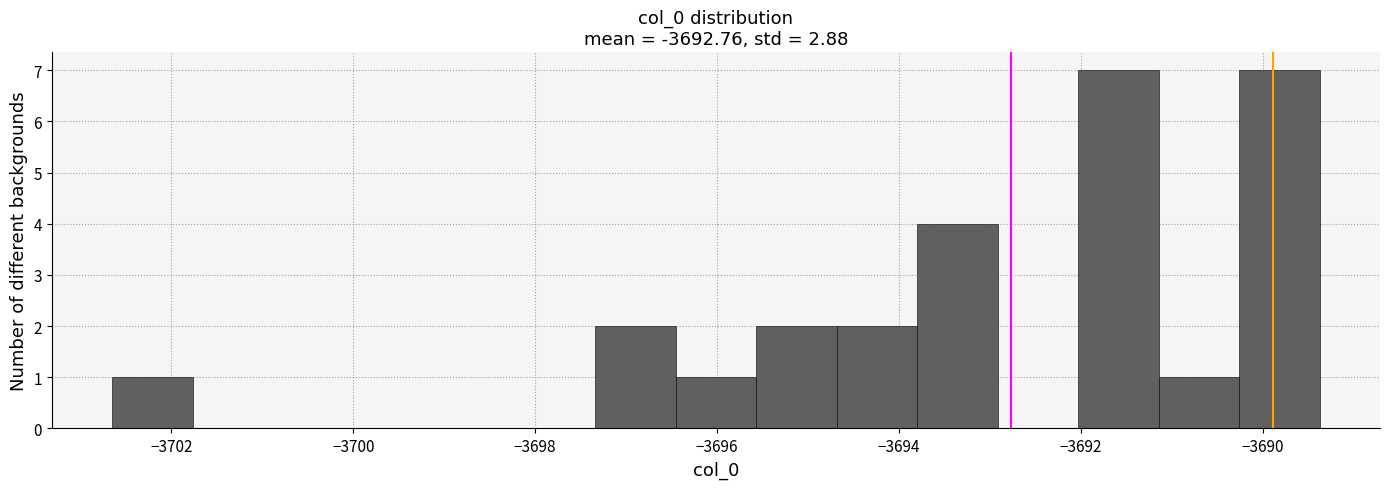

Reading left to right, transcribe this chart: for each bar, give the range it covers on the x-axis and its height. Neither the bar edges nor the heights are printed on the chart, so give them approximately, as read against the axes.

-3702.6 to -3701.8: 1
-3701.8 to -3700.8: 0
-3700.8 to -3700.0: 0
-3700.0 to -3699.2: 0
-3699.2 to -3698.2: 0
-3698.2 to -3697.4: 0
-3697.4 to -3696.4: 2
-3696.4 to -3695.6: 1
-3695.6 to -3694.6: 2
-3694.6 to -3693.8: 2
-3693.8 to -3693.0: 4
-3693.0 to -3692.0: 0
-3692.0 to -3691.2: 7
-3691.2 to -3690.2: 1
-3690.2 to -3689.4: 7